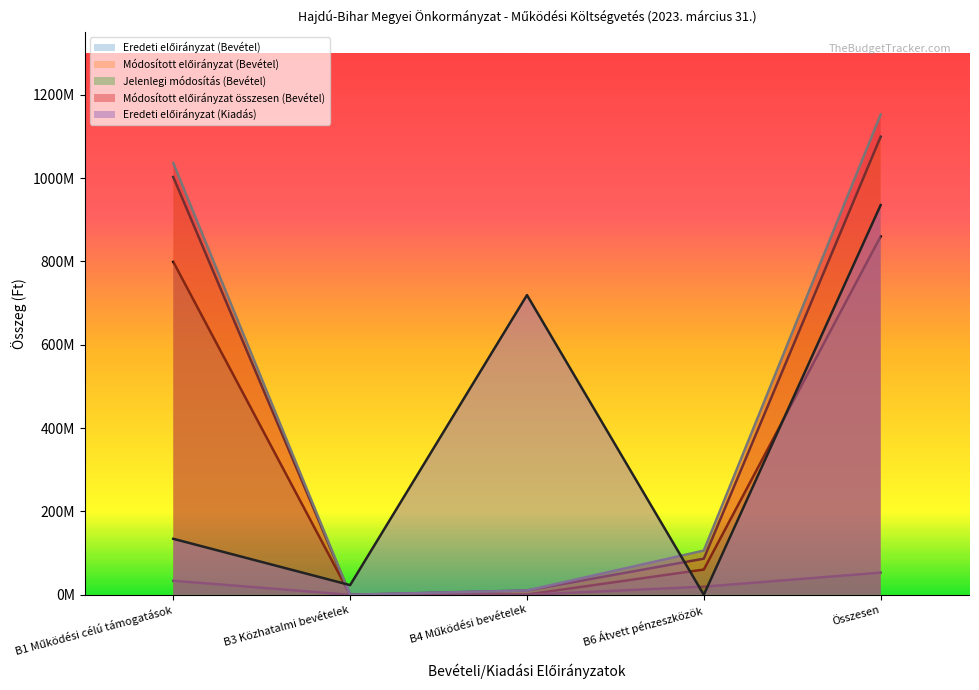

Reading left to right, what are all the values shown in this chart?

Eredeti előirányzat (Bevétel): B1 Működési célú támogatások=798976087	B3 Közhatalmi bevételek=0	B4 Működési bevételek=600000	B6 Átvett pénzeszközök=60540052	Összesen=860116139
Módosított előirányzat (Bevétel): B1 Működési célú támogatások=1002422943	B3 Közhatalmi bevételek=0	B4 Működési bevételek=10284825	B6 Átvett pénzeszközök=86666489	Összesen=1099374257
Jelenlegi módosítás (Bevétel): B1 Működési célú támogatások=33715372	B3 Közhatalmi bevételek=0	B4 Működési bevételek=45332	B6 Átvett pénzeszközök=19437620	Összesen=53198324
Módosított előirányzat összesen (Bevétel): B1 Működési célú támogatások=1036138315	B3 Közhatalmi bevételek=0	B4 Működési bevételek=10330157	B6 Átvett pénzeszközök=106104109	Összesen=1152572581
Eredeti előirányzat (Kiadás): B1 Működési célú támogatások=134357212	B3 Közhatalmi bevételek=23239627	B4 Működési bevételek=719252165	B6 Átvett pénzeszközök=0	Összesen=935199004